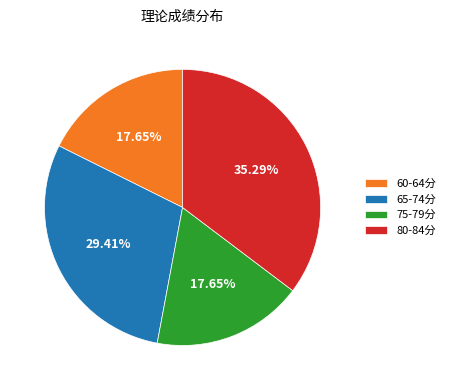

Is 65-74分 the majority of the pie?

No